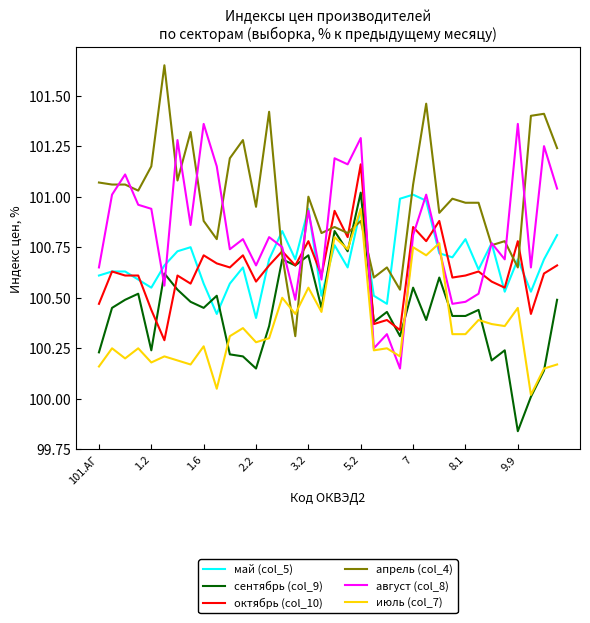

Which series has the largest total across all categories?

апрель (col_4)